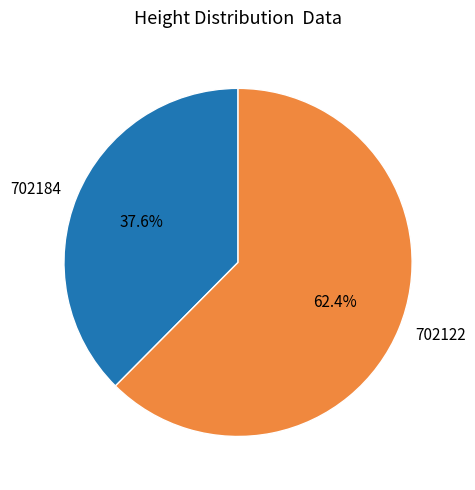

Does 702184 represent more than half of the total?

No